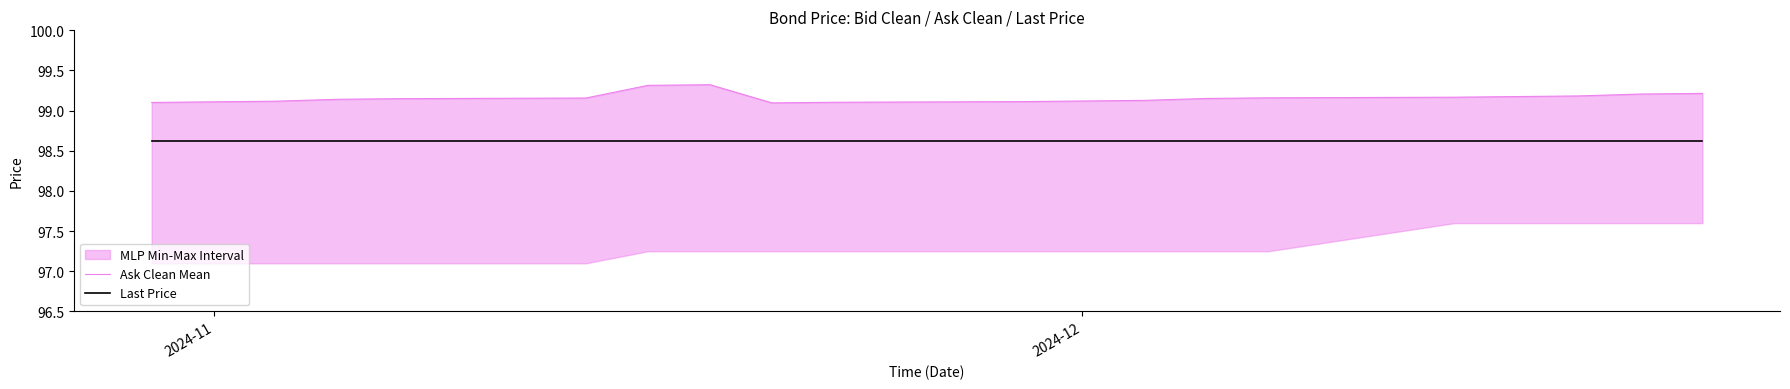

List the series in order of their overall mean, highest first.

Ask Clean Mean, Last Price